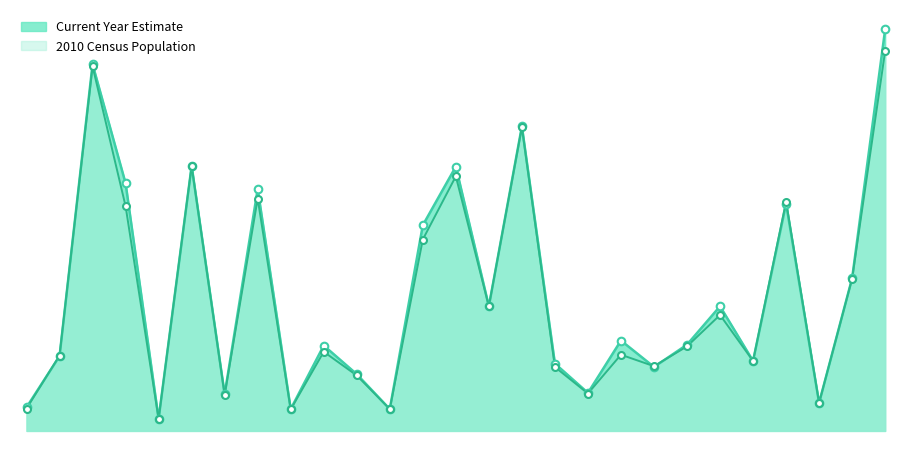

What is the total value across all series at Mt. Healthy?

12100